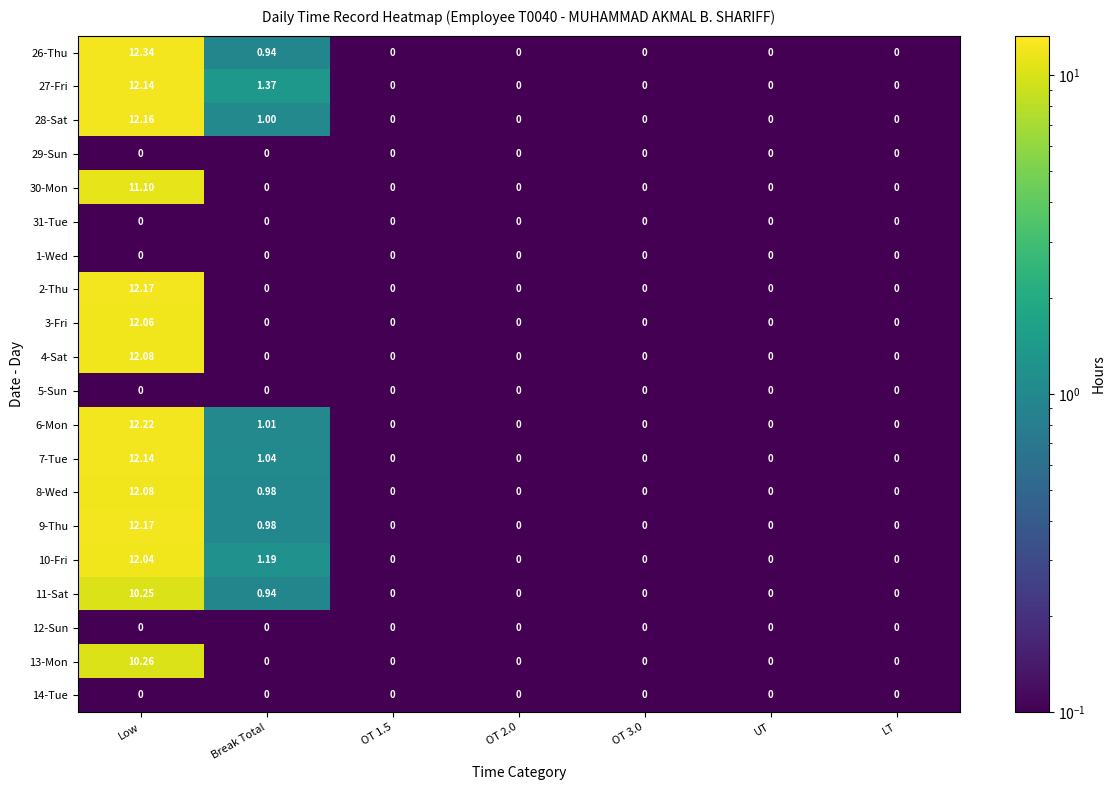

At which category is the sum across all series the highest?

Low